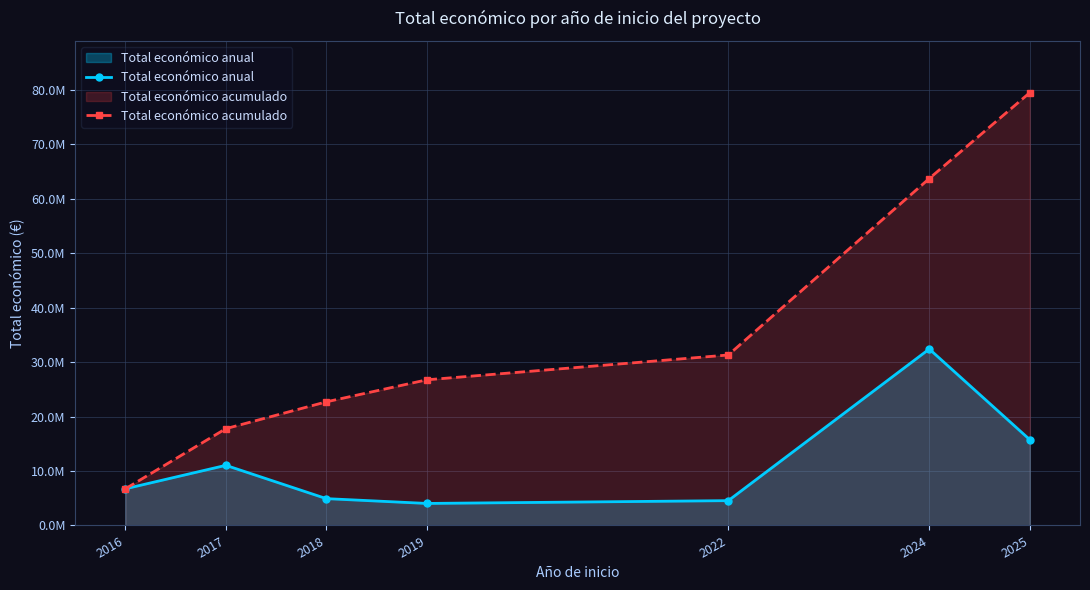

What is the minimum value for Total económico acumulado?

6731897